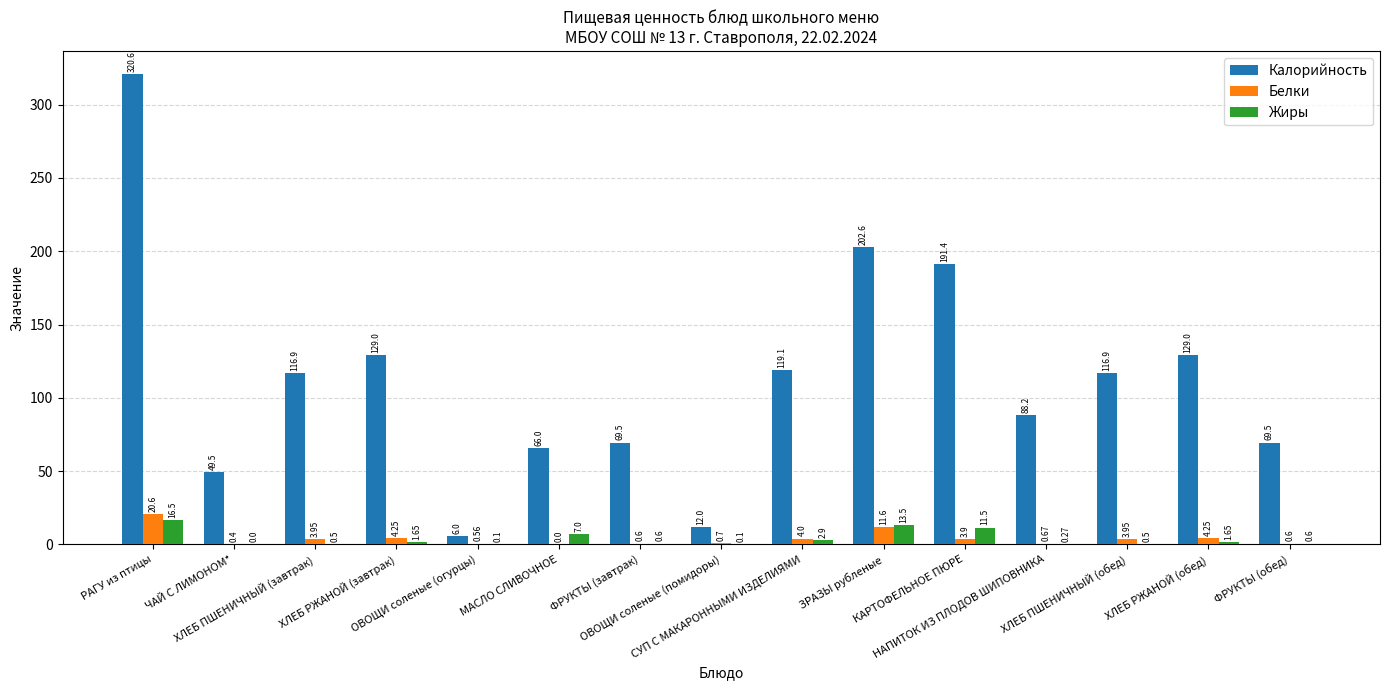

The value of Калорийность at ЗРАЗЫ рубленые is 48.8. True or false?

False